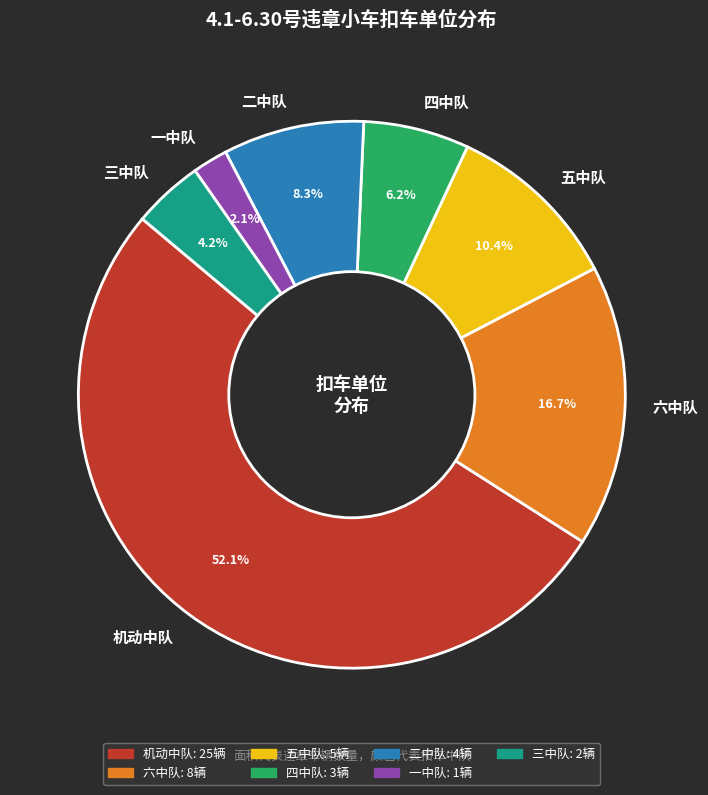

Between 一中队 and 机动中队, which is larger?

机动中队